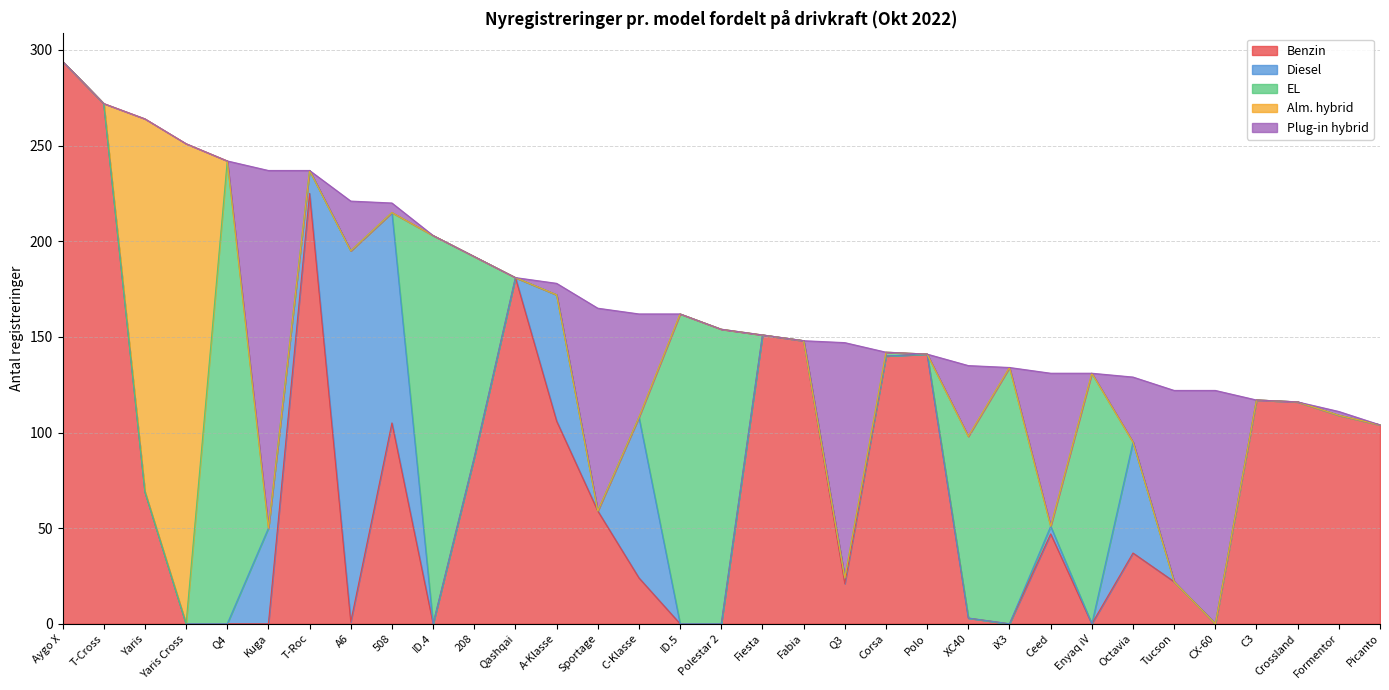

How many data points does each series have?

33